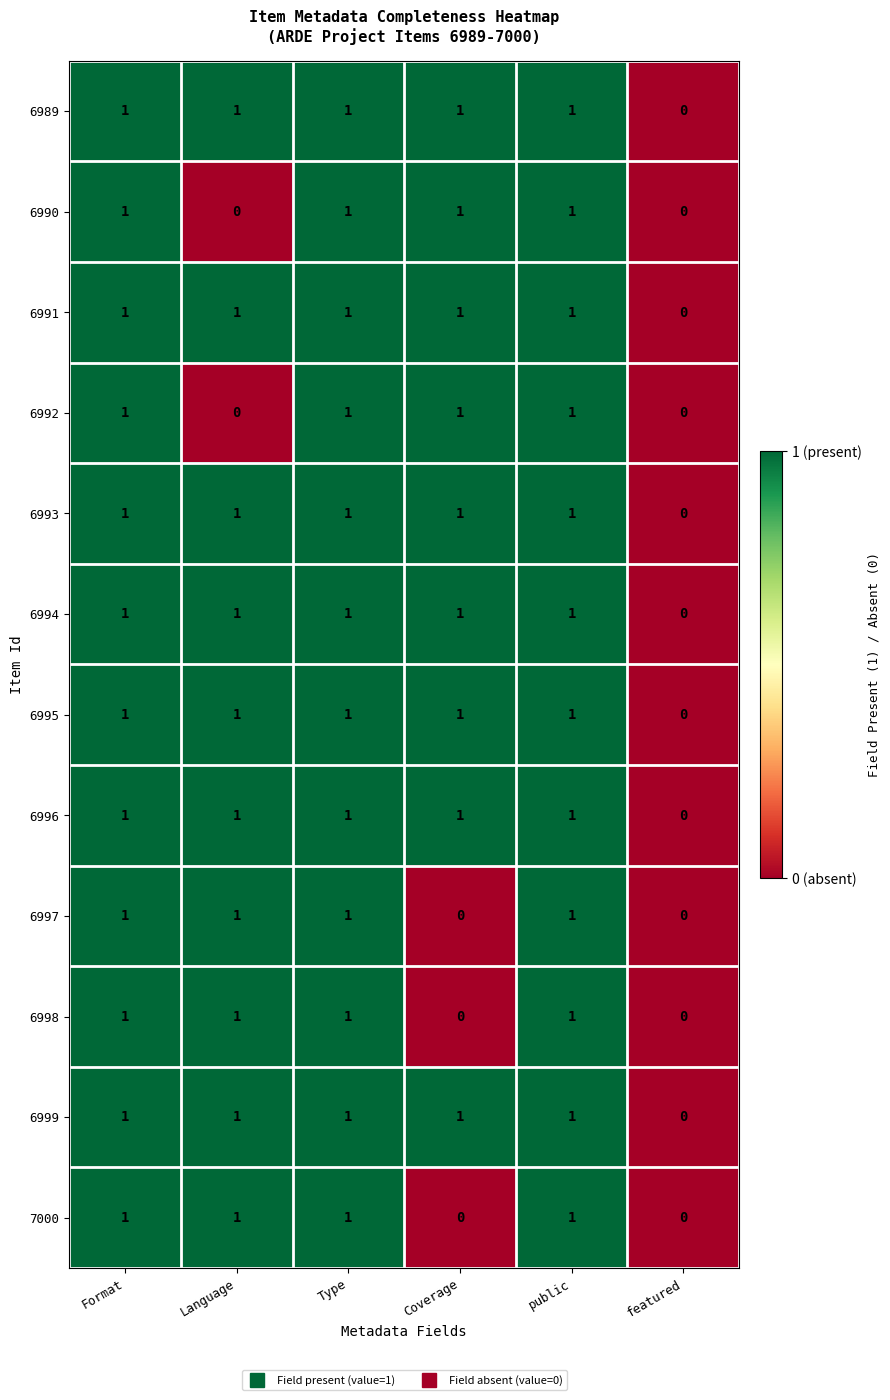

What is the total value across all series at Coverage?

9